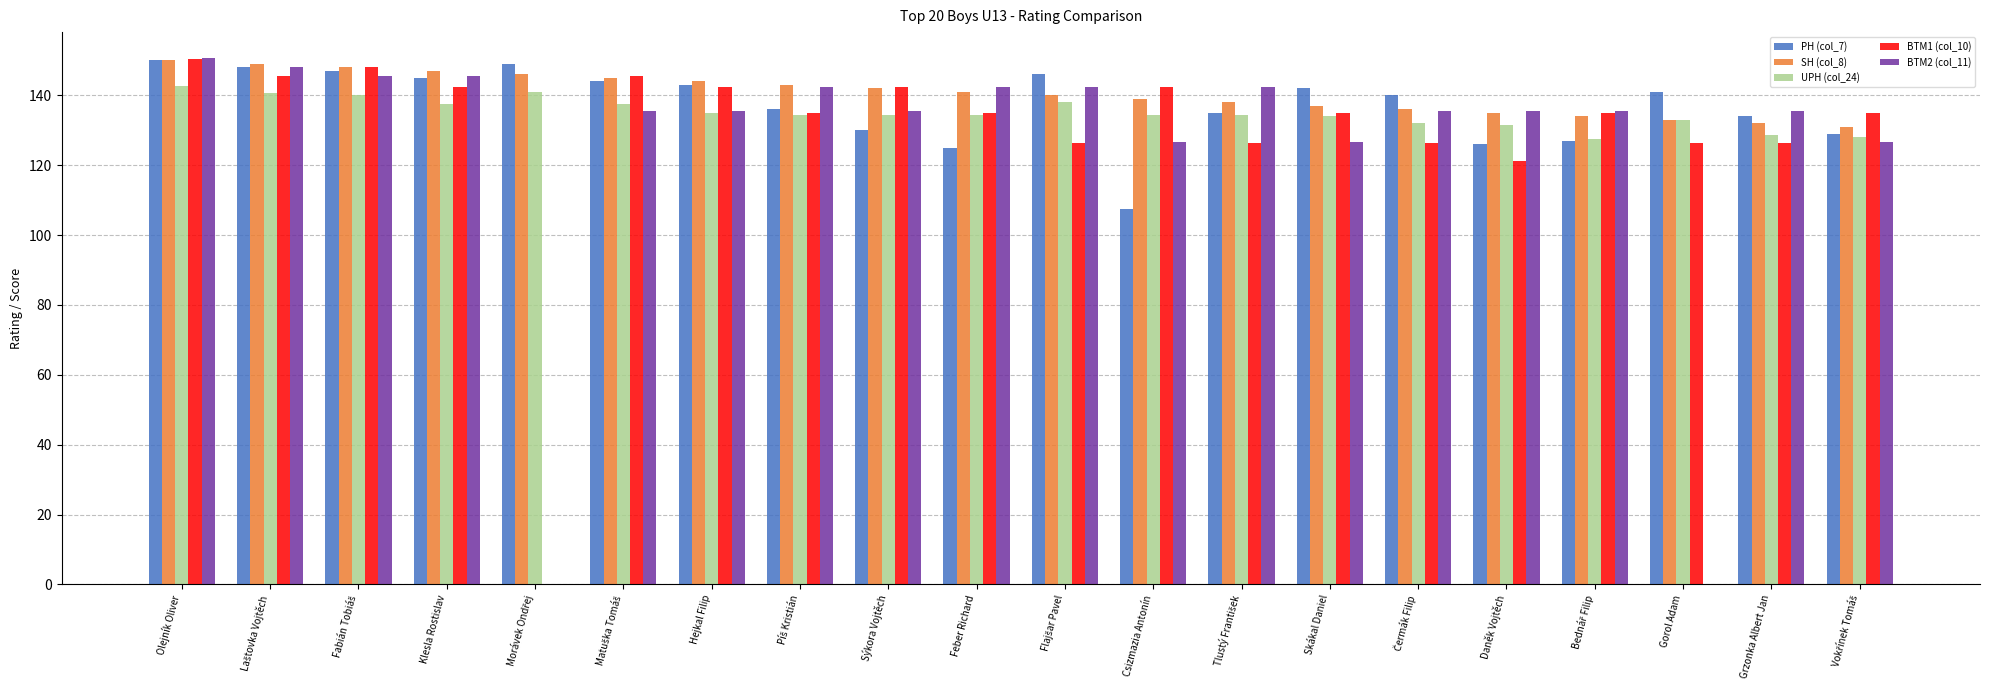

What is the total value across all series at Csizmazia Antonín?

650.0